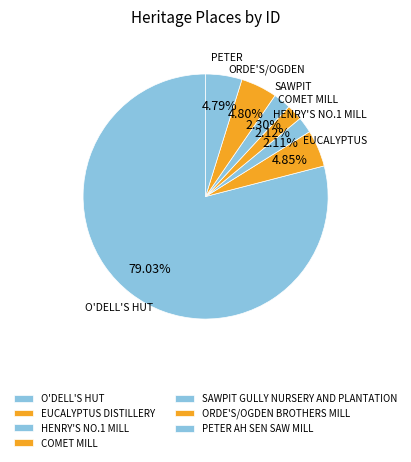

To the nearest percent, what portion does O'DELL'S HUT represent?

79%